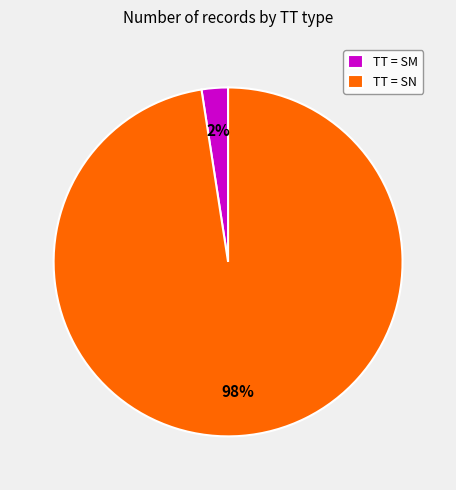

To the nearest percent, what is the average slice percentage?

50%